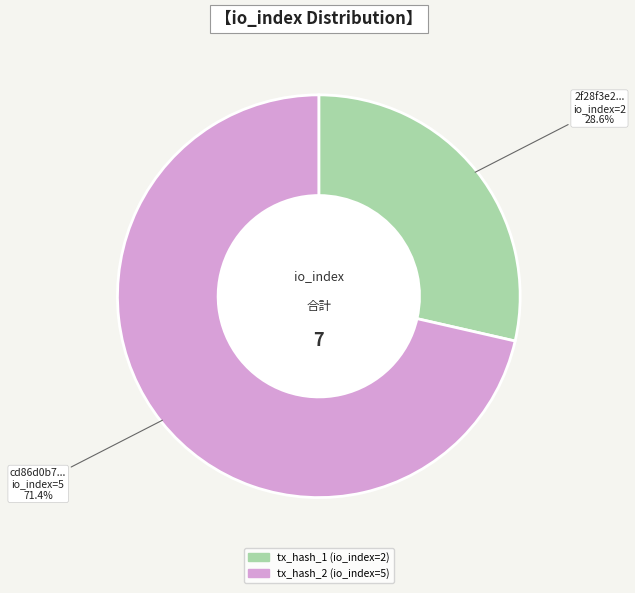

What portion of the pie excludes tx_hash_2 (io_index=5)?

28.6%